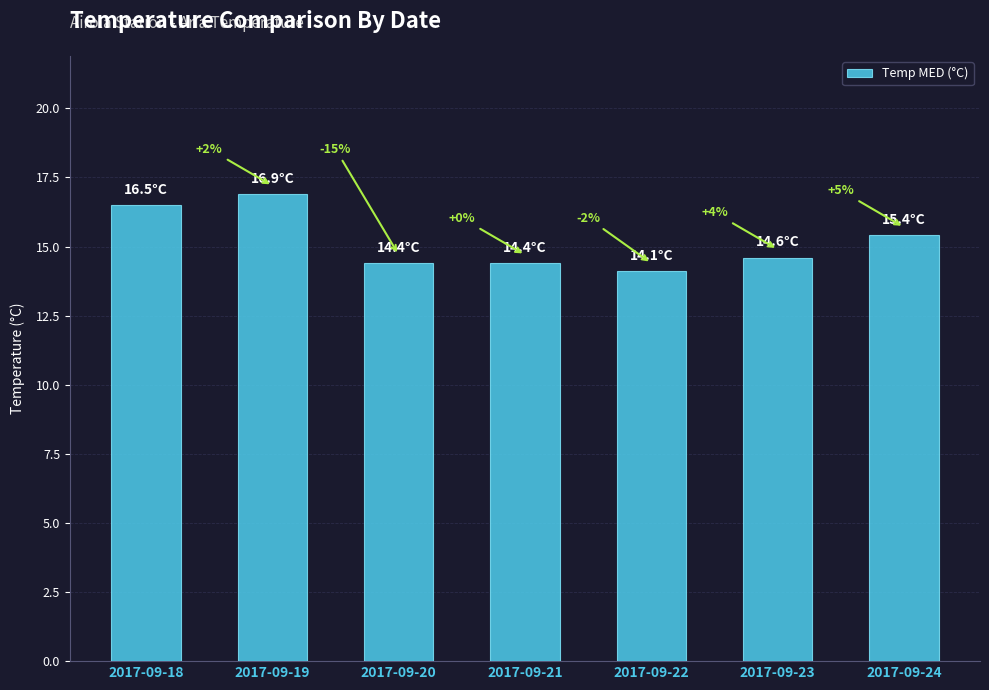

Does the chart contain any negative values?

No